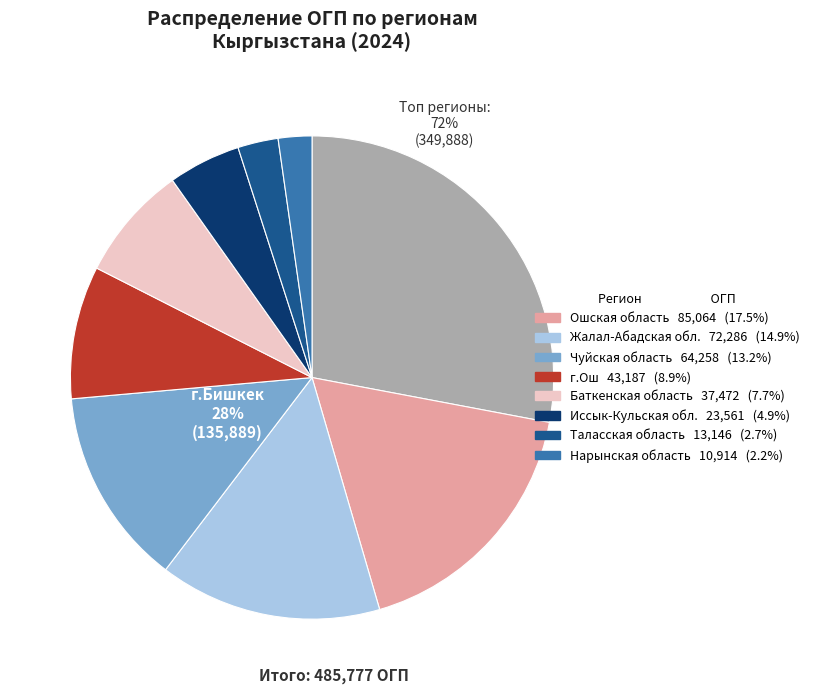

Combined, what portion of the pie is Таласская область and Ошская область?

20.2%